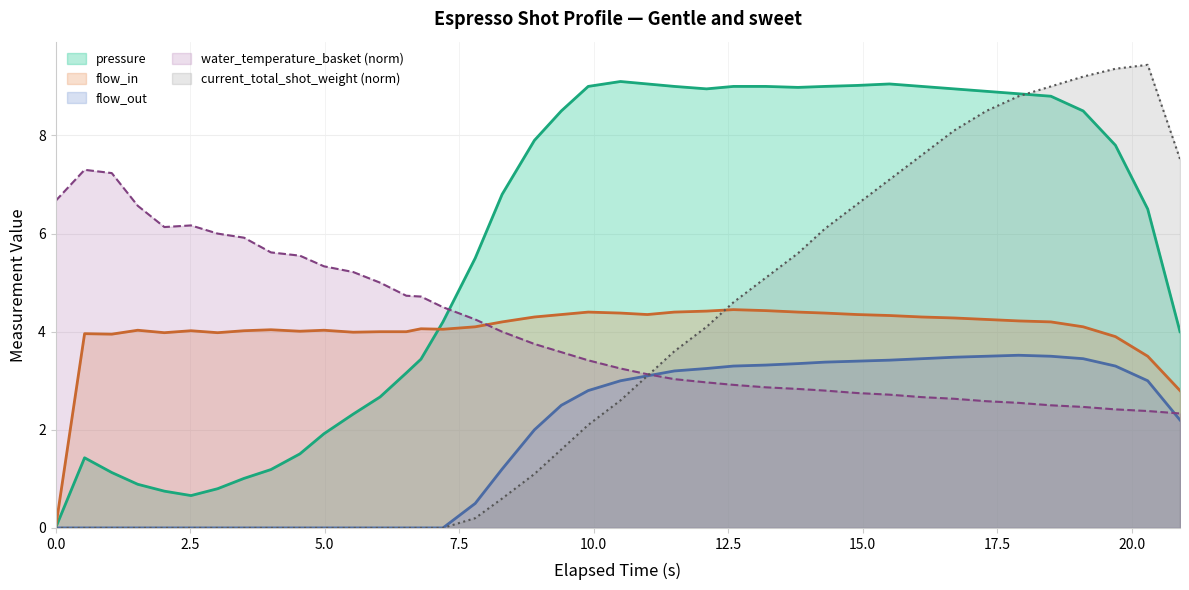

Which series has the largest total across all categories?

pressure